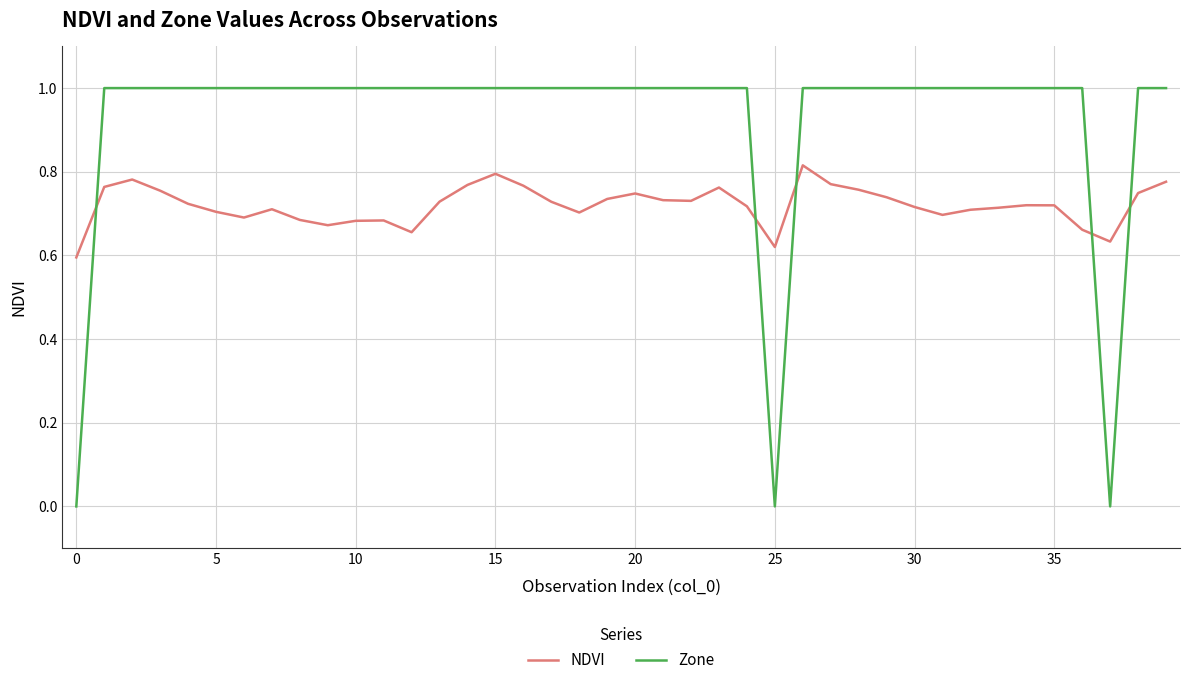

Which series has the largest range (max minus min)?

Zone